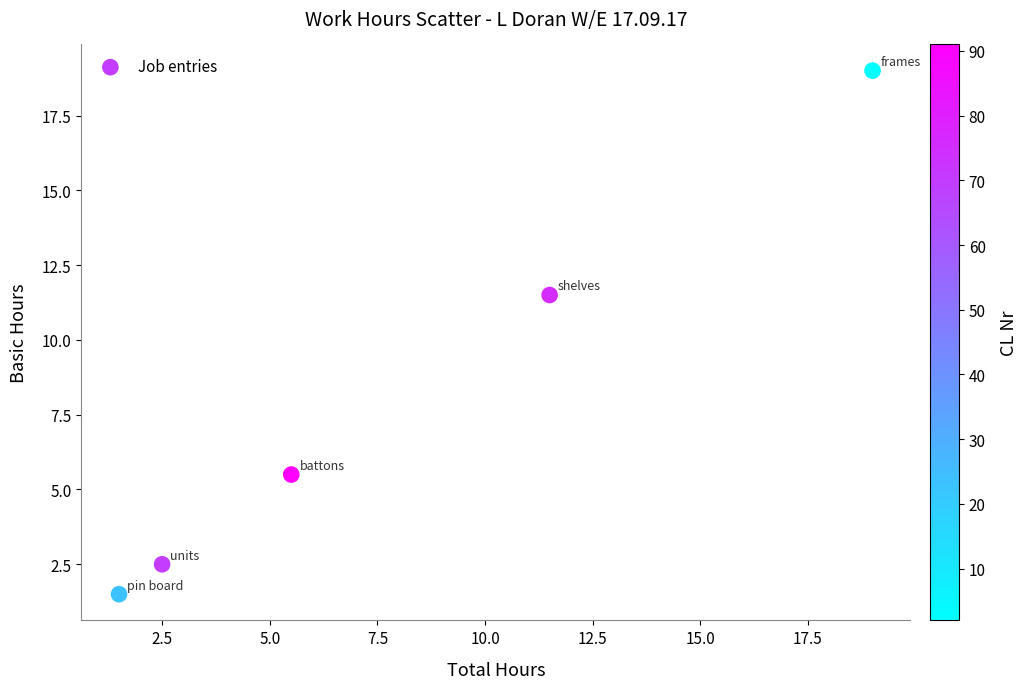

What is the range of Y values (max minus min)?

17.5